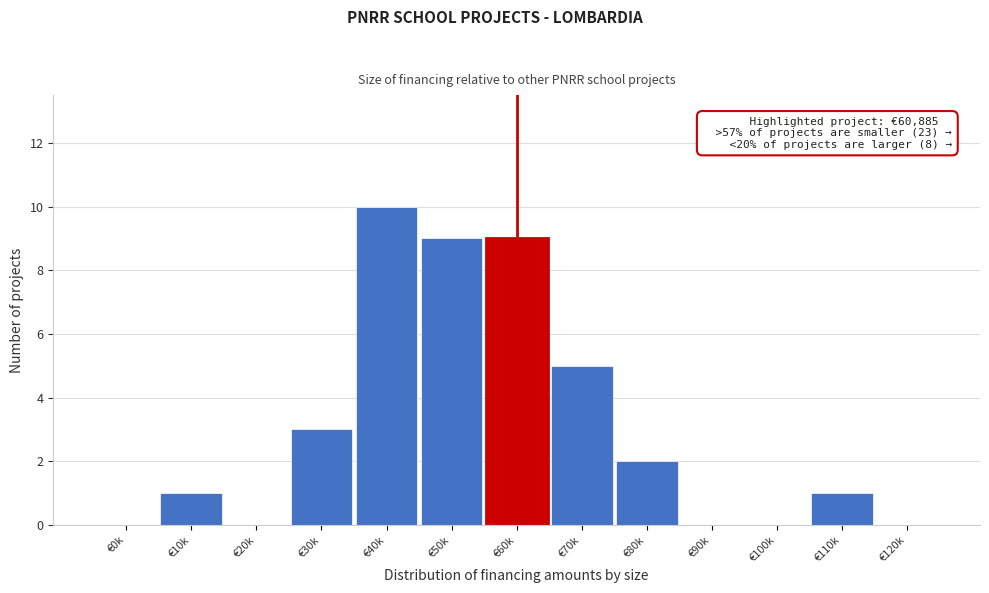

Reading left to right, transcribe all the data shown in this chart.

€0k=0	€10k=1	€20k=0	€30k=3	€40k=10	€50k=9	€60k=9	€70k=5	€80k=2	€90k=0	€100k=0	€110k=1	€120k=0